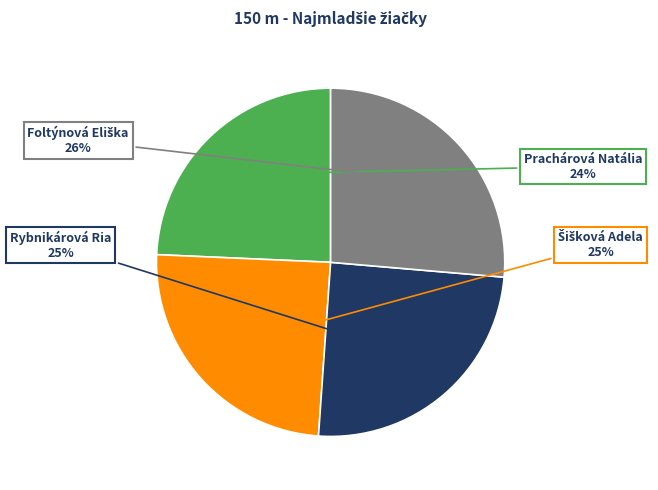

Does any single category account for the majority?

No